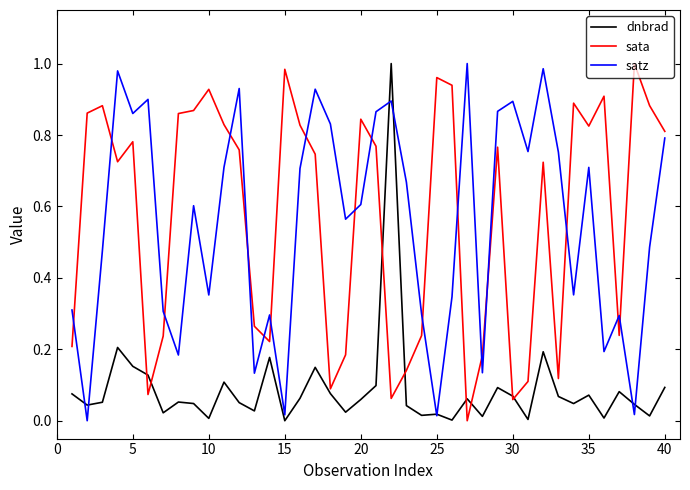

True or false: sata and dnbrad intersect in this chart.

True